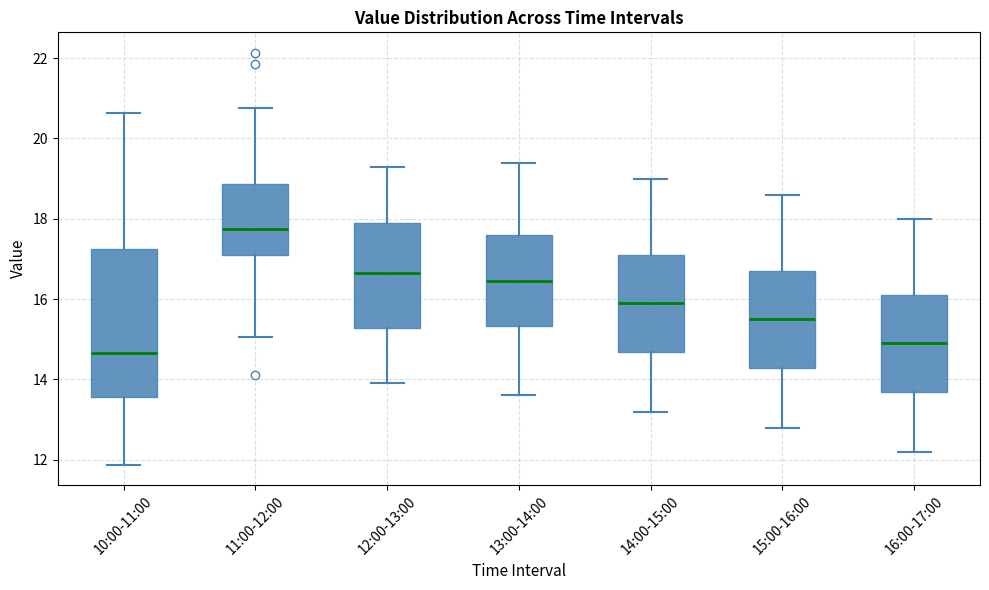

Reading left to right, read every box against the y-axis: the position of its median line, the range the box covers, and the ends of its whiskers. The values are not printed on the chart, so give them approximately, as read against the axis.

10:00-11:00: median 14.6, box 13.6 to 17.2, whiskers 11.8 to 20.6
11:00-12:00: median 17.8, box 17.2 to 18.8, whiskers 15.0 to 20.8
12:00-13:00: median 16.6, box 15.2 to 18.0, whiskers 14.0 to 19.4
13:00-14:00: median 16.4, box 15.4 to 17.6, whiskers 13.6 to 19.4
14:00-15:00: median 16.0, box 14.6 to 17.2, whiskers 13.2 to 19.0
15:00-16:00: median 15.6, box 14.2 to 16.8, whiskers 12.8 to 18.6
16:00-17:00: median 15.0, box 13.6 to 16.2, whiskers 12.2 to 18.0